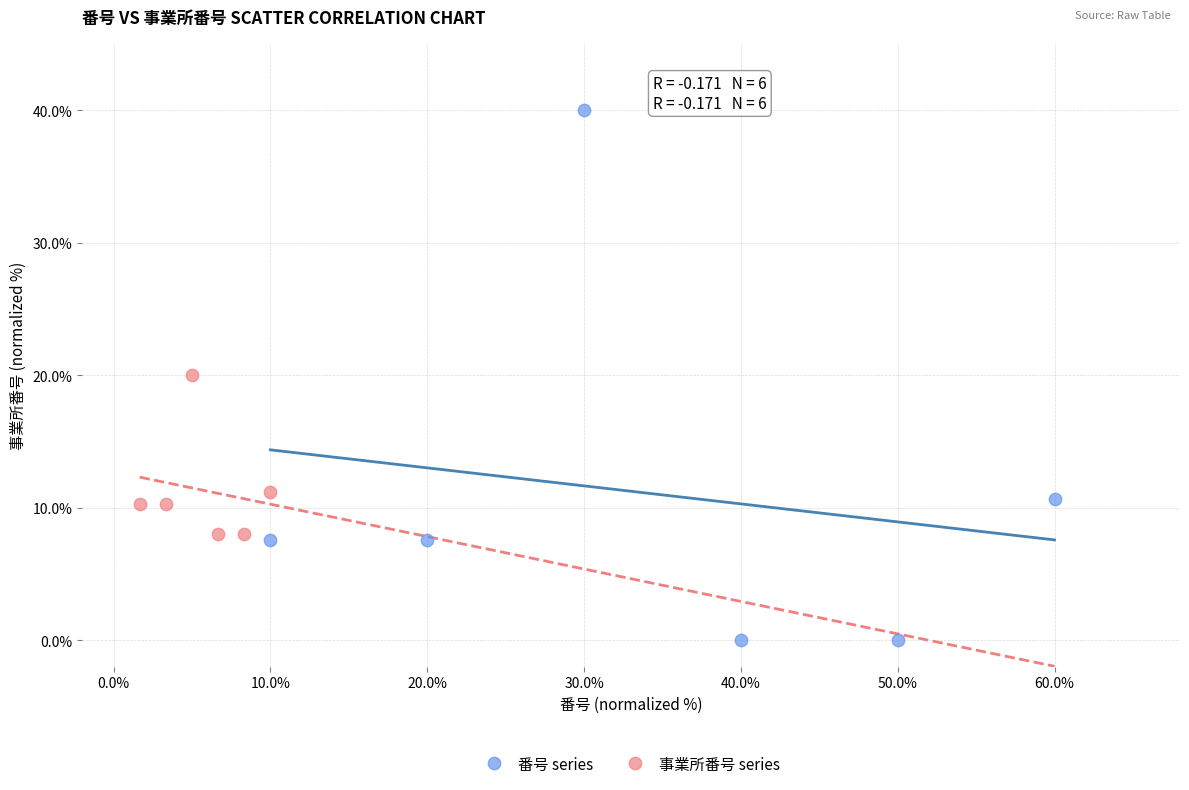

Which series contains the lowest Y value?

番号 series